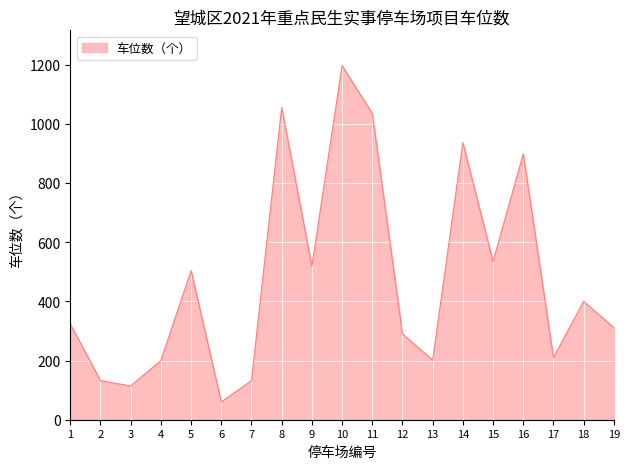

What is the difference between the second highest and second lowest values?

941